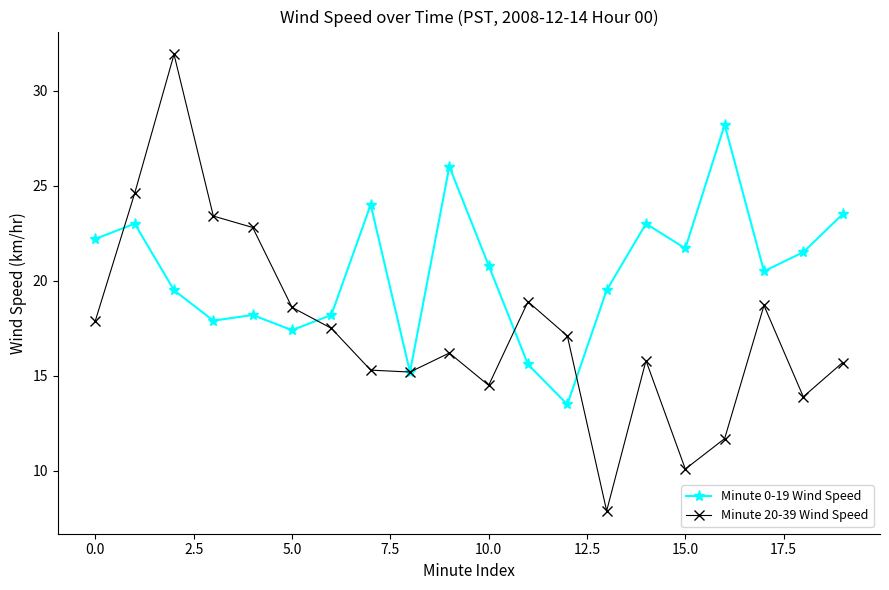

Which series has the largest range (max minus min)?

Minute 20-39 Wind Speed